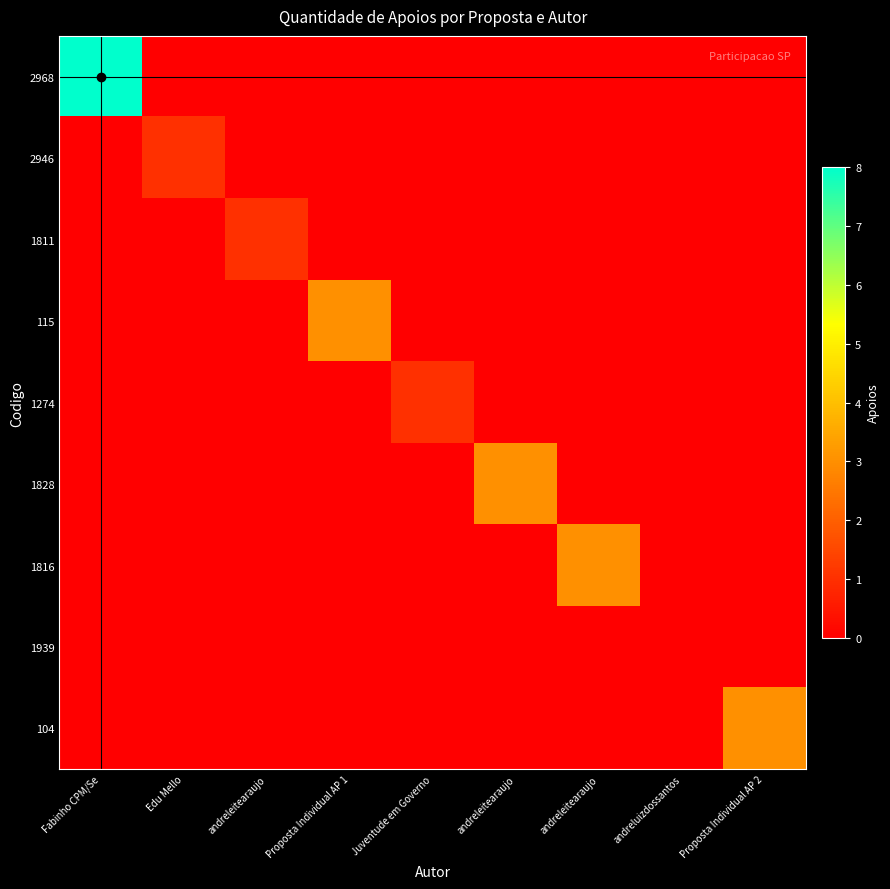

Which series has the widest spread of values?

2968